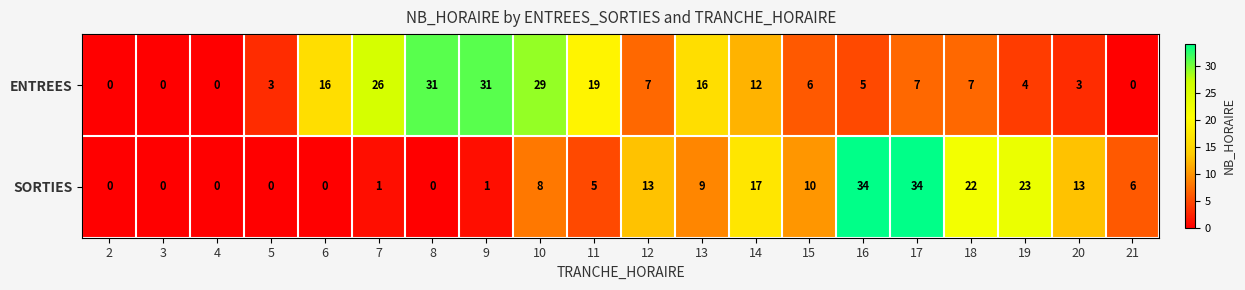

The value of SORTIES at 13 is 9. True or false?

True